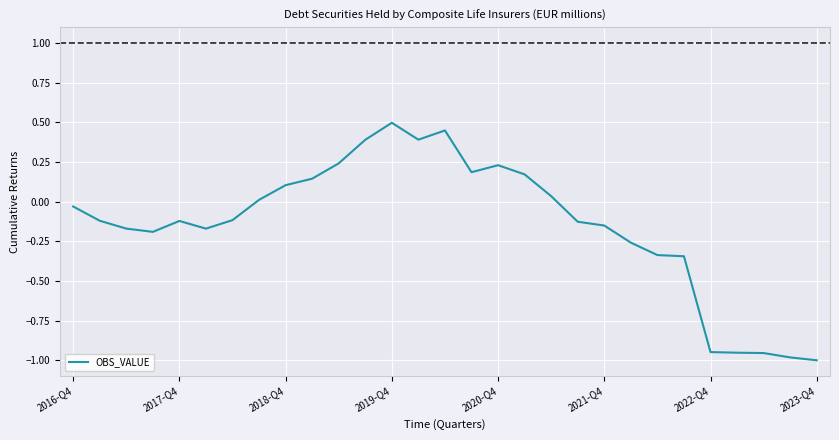

What is the greatest value displayed?

0.5